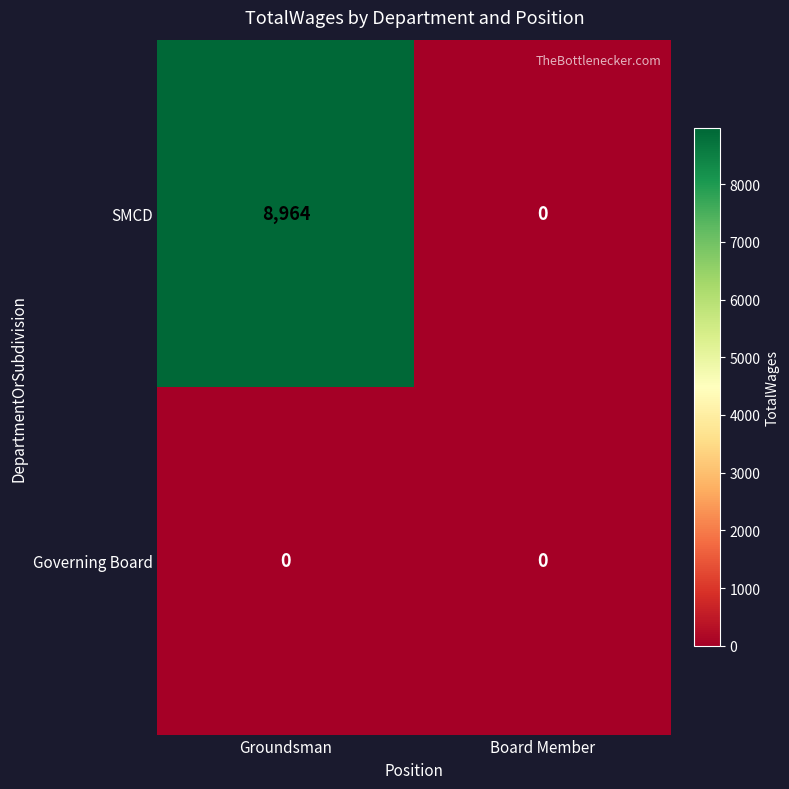

Reading left to right, what are all the values shown in this chart?

SMCD: 8964	0
Governing Board: 0	0